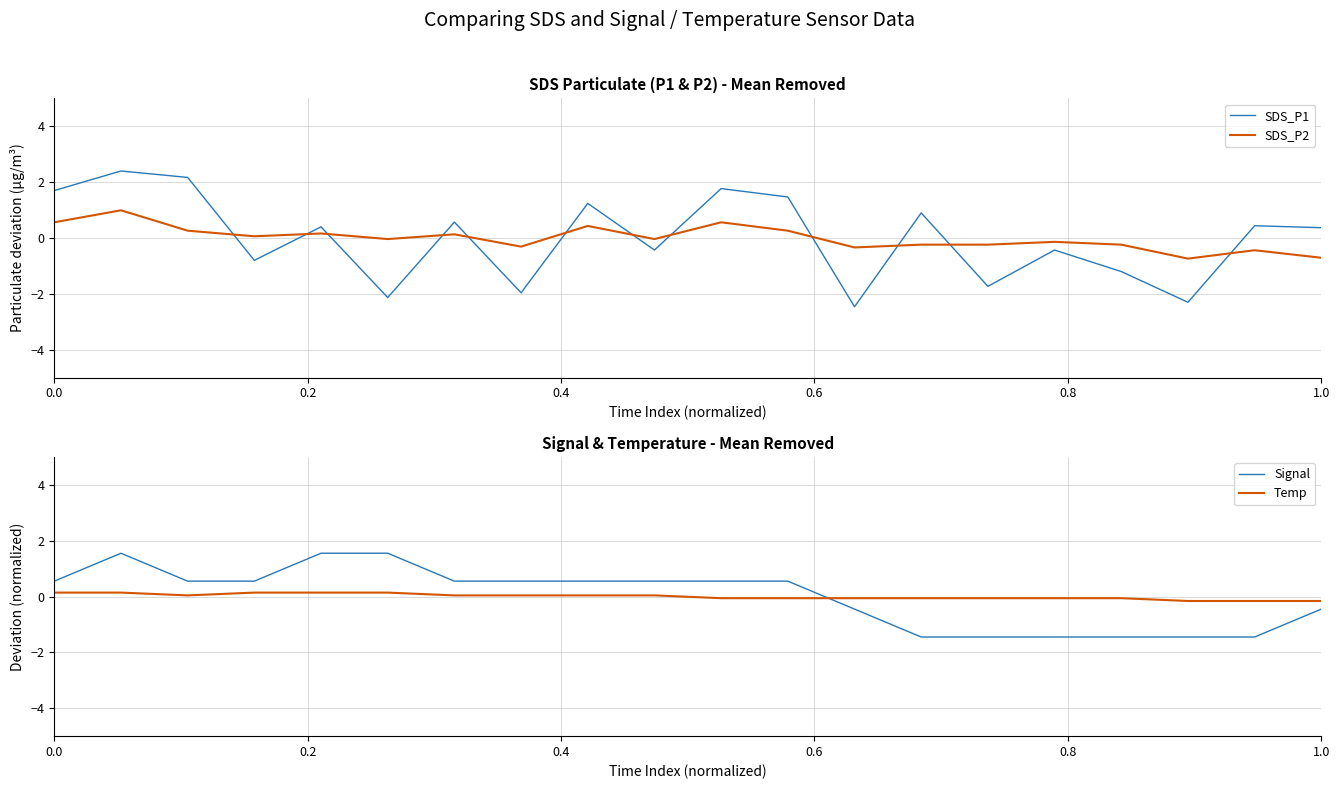

How many data points does each series have?

20